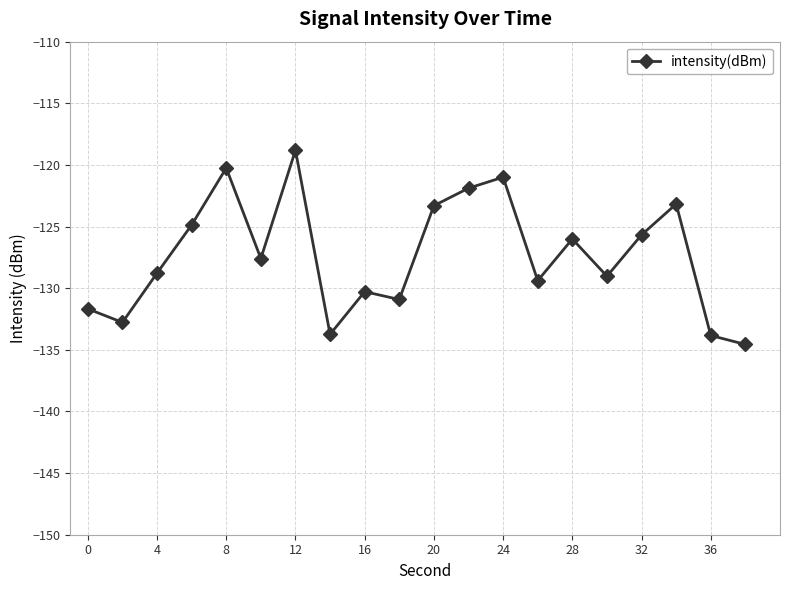

How many points are lower than both their immediate neighbors (excluding endpoints)?

6